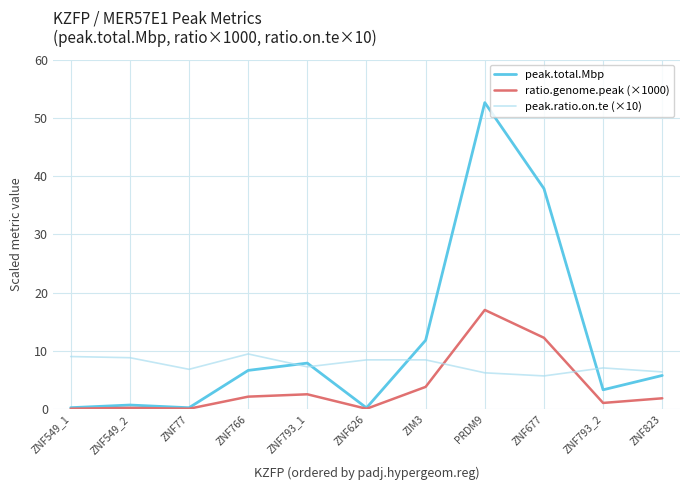

The peak.ratio.on.te (×10) series shows 3.8 at ZNF793_1. True or false?

False